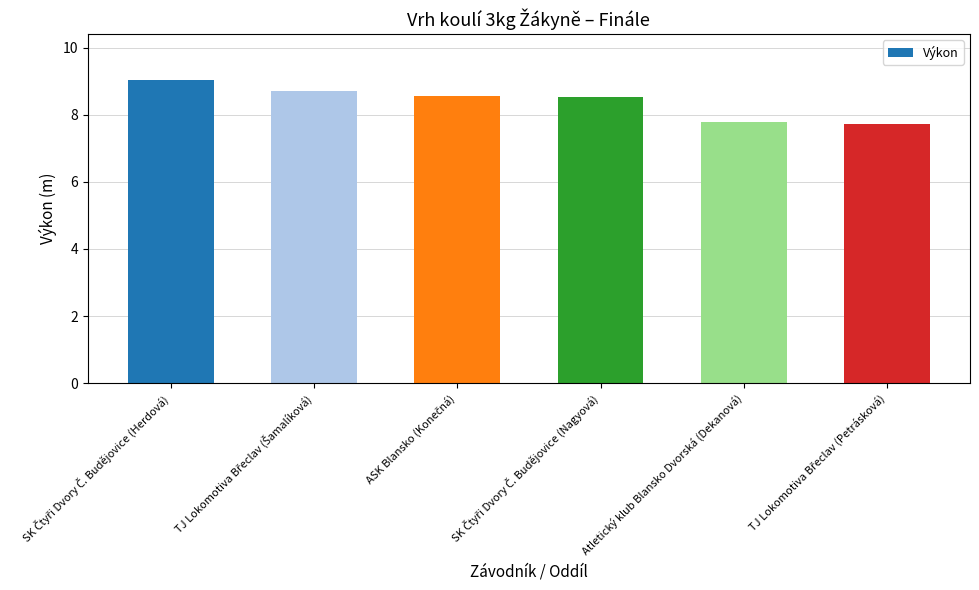

What is the difference between the maximum and second lowest values?

1.3